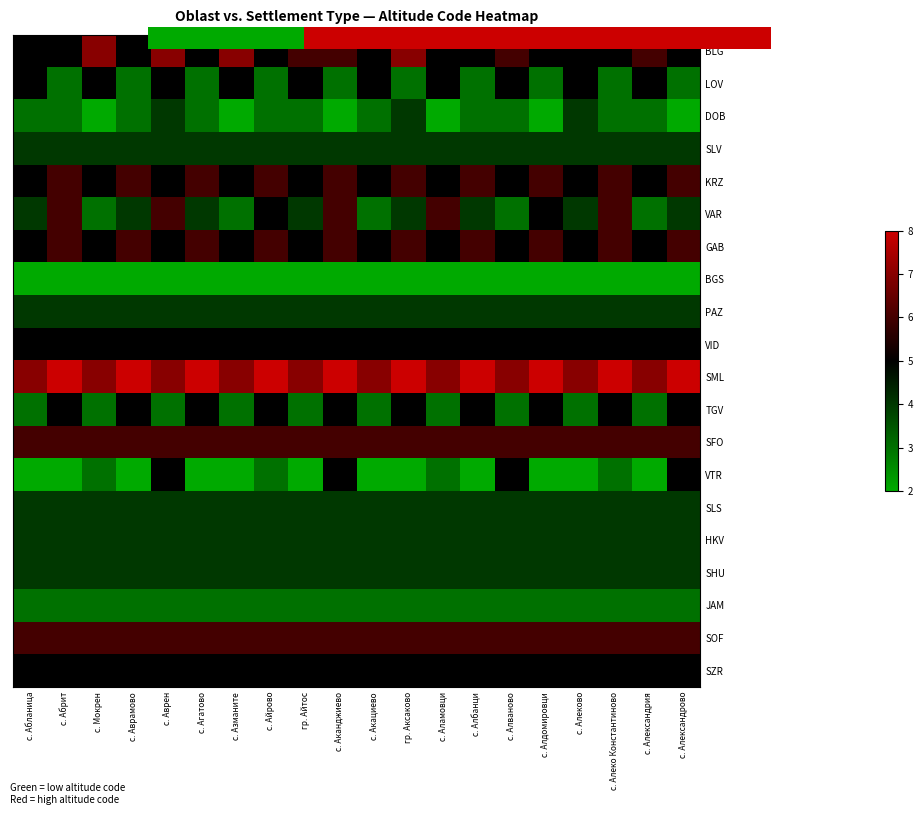

What is the spread (max minus min) of values at гр. Айтос?

5